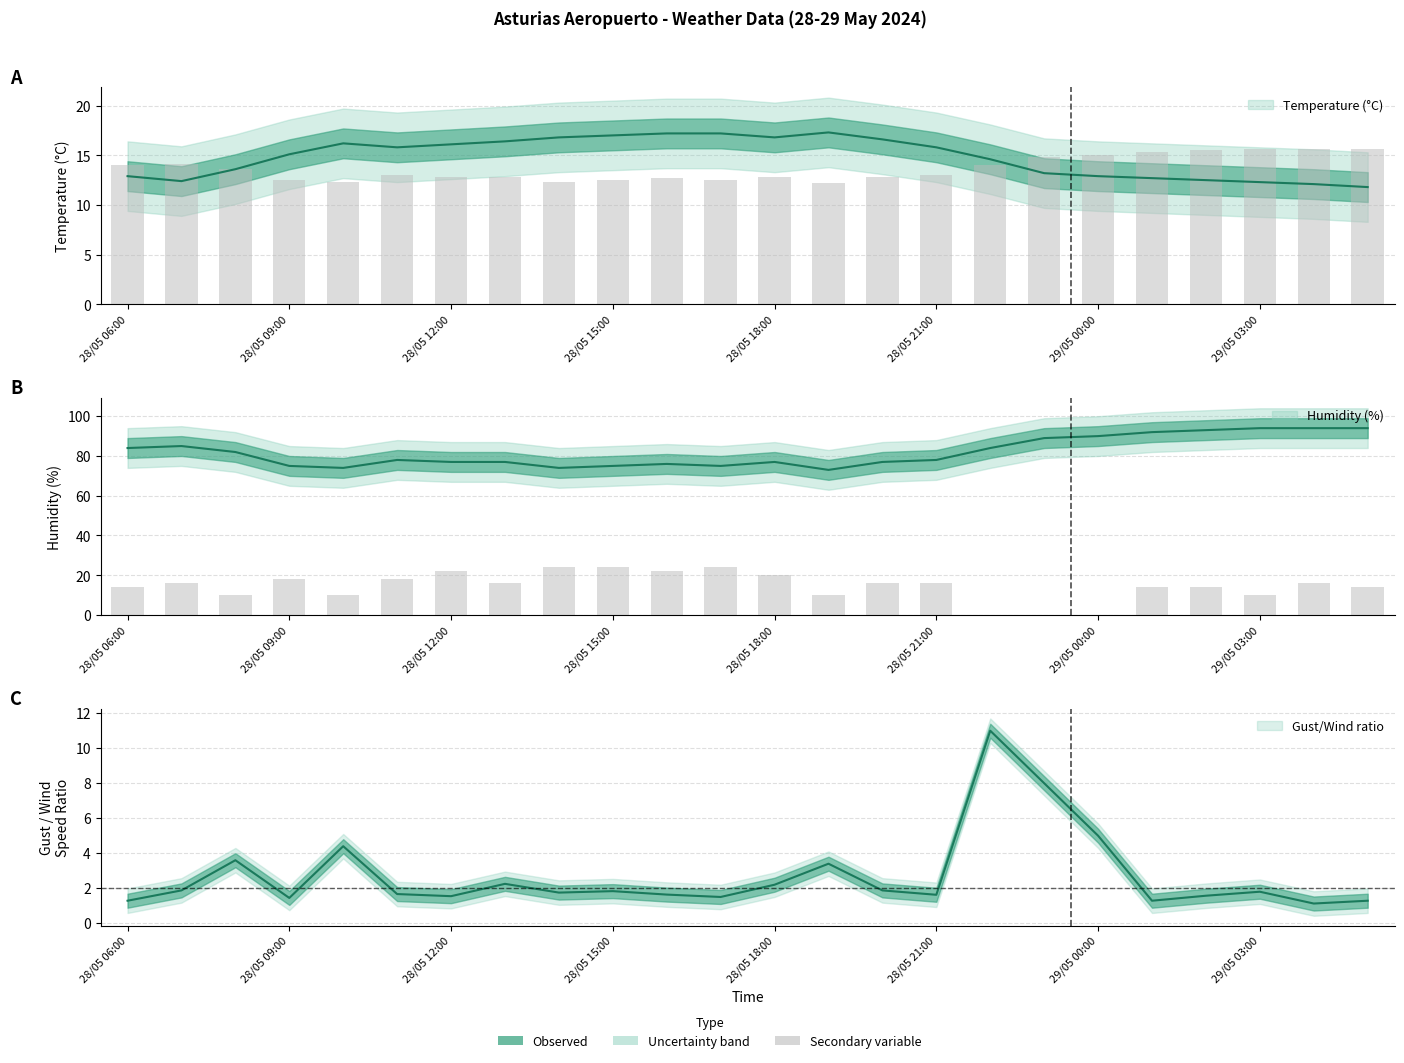

True or false: Temperature (°C) has a value of 7.8 at 28/05 22:00.

False